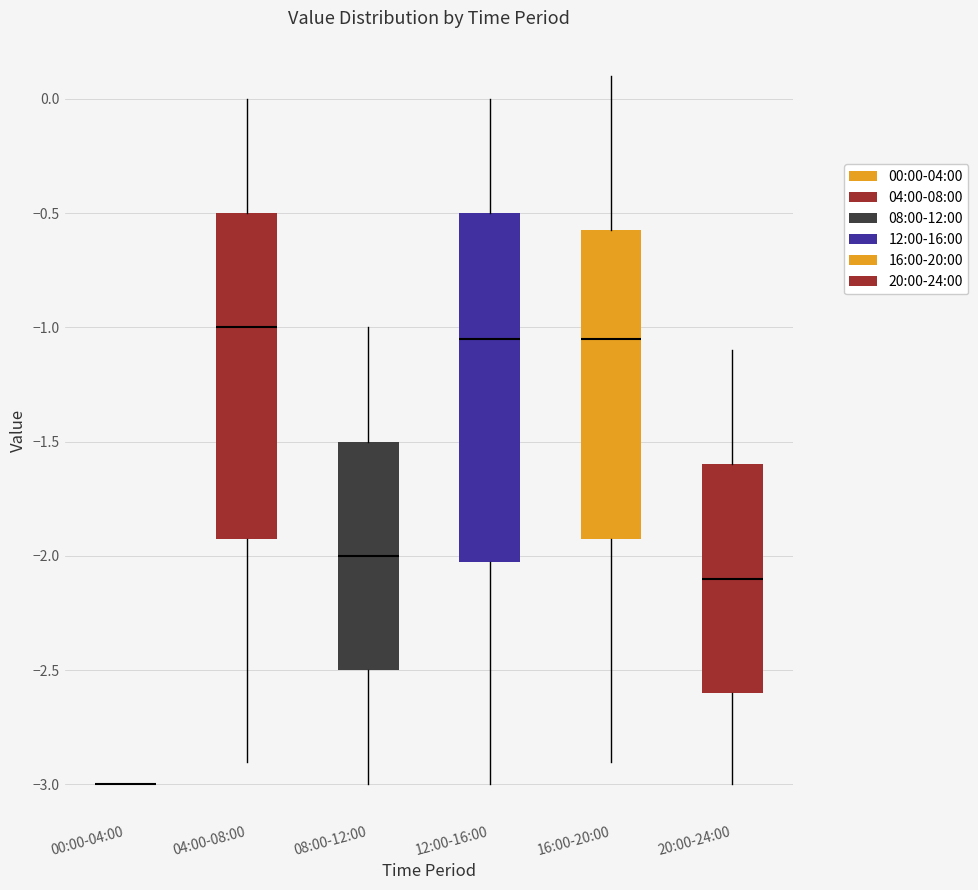

Where does the upper whisker of the box for 20:00-24:00 end on the y-axis? The values are not printed on the chart, so give them approximately, as read against the axis.

-1.10